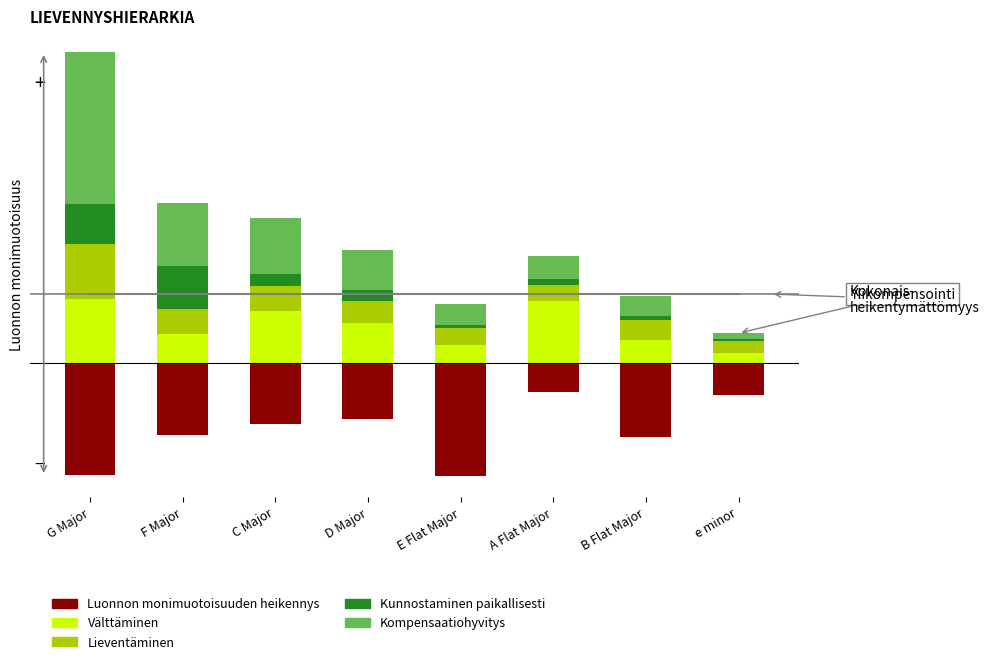

True or false: Lieventäminen has a value of 0.2 at B Flat Major.

True